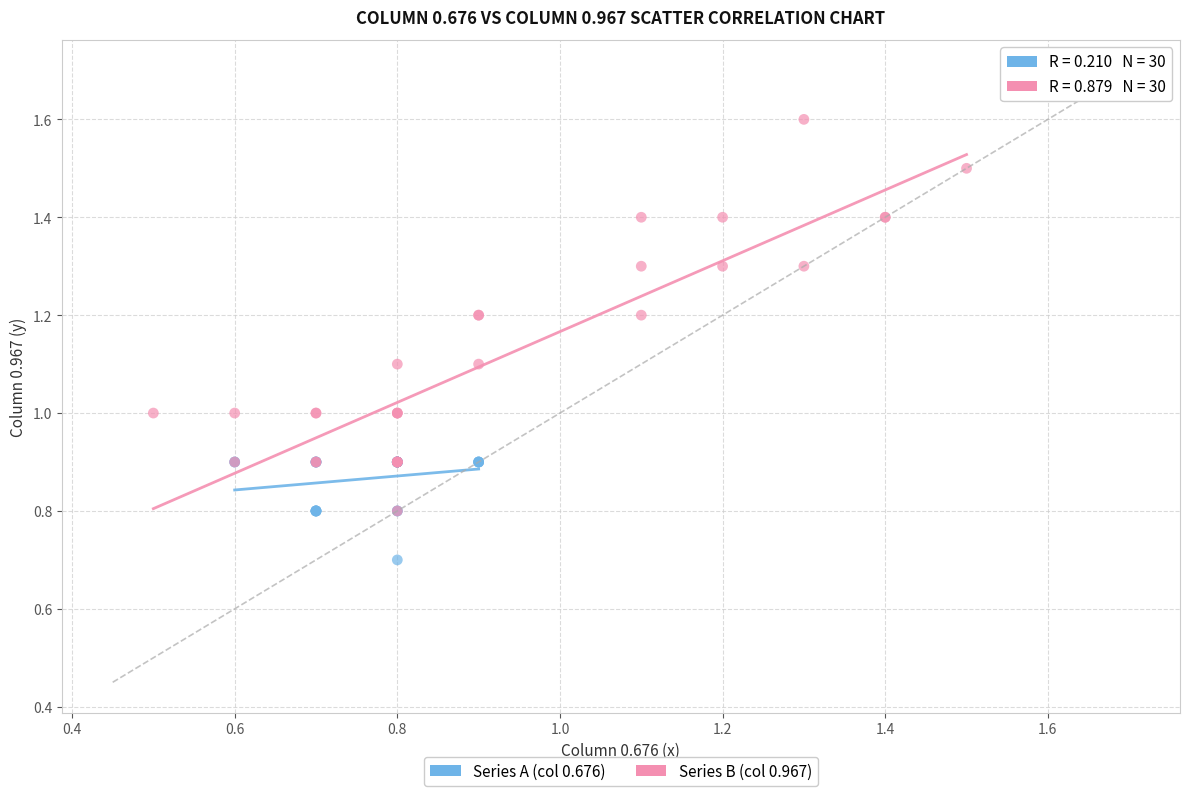

Which series has the largest Y range (max minus min)?

Series B (col 0.967)